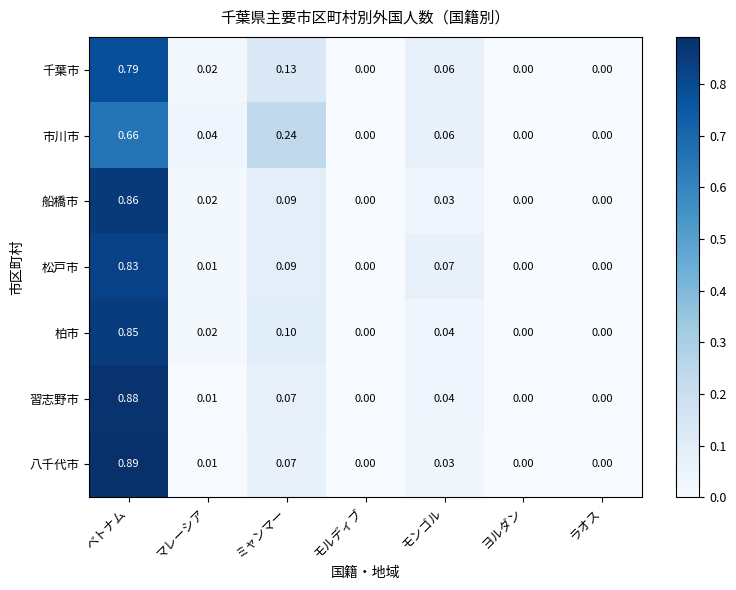

Which series has the largest range (max minus min)?

八千代市